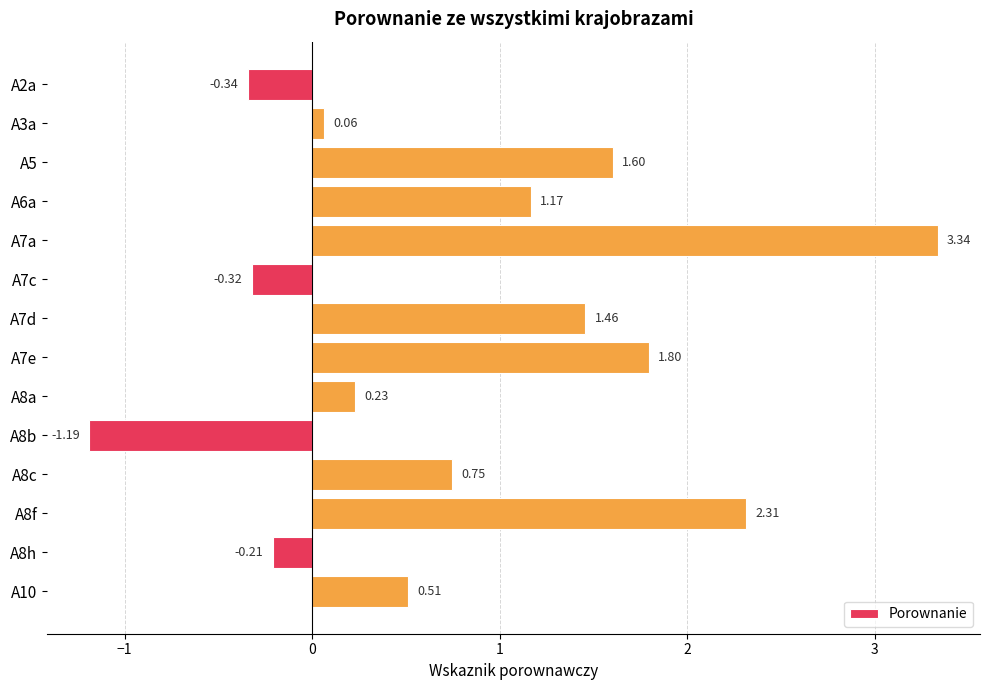

List the labels in order of value, smallest first.

A8b, A2a, A7c, A8h, A3a, A8a, A10, A8c, A6a, A7d, A5, A7e, A8f, A7a